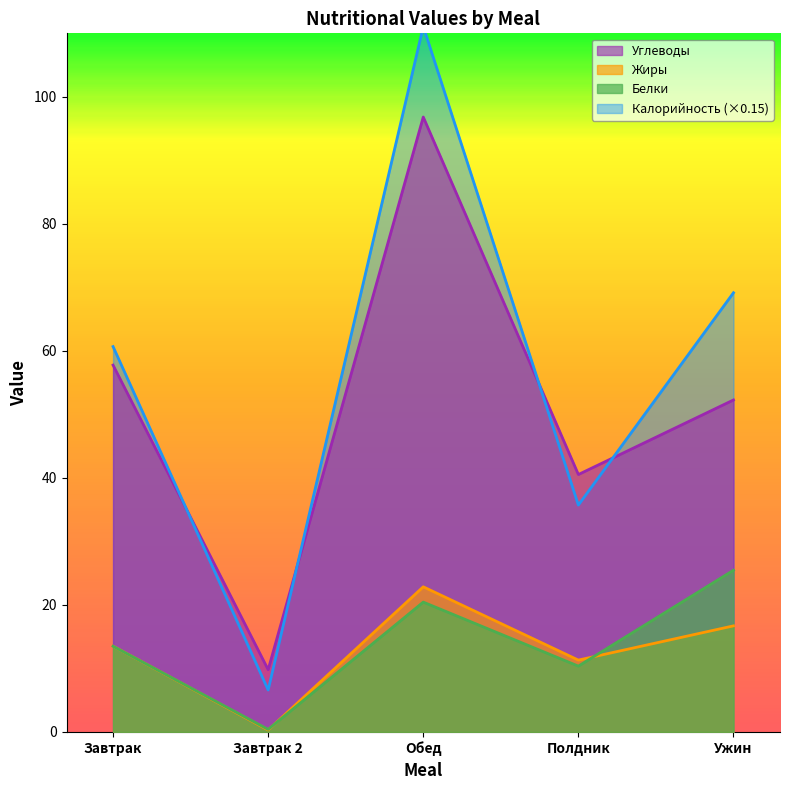

Is it true that Углеводы equals 102.6 at Завтрак?

False